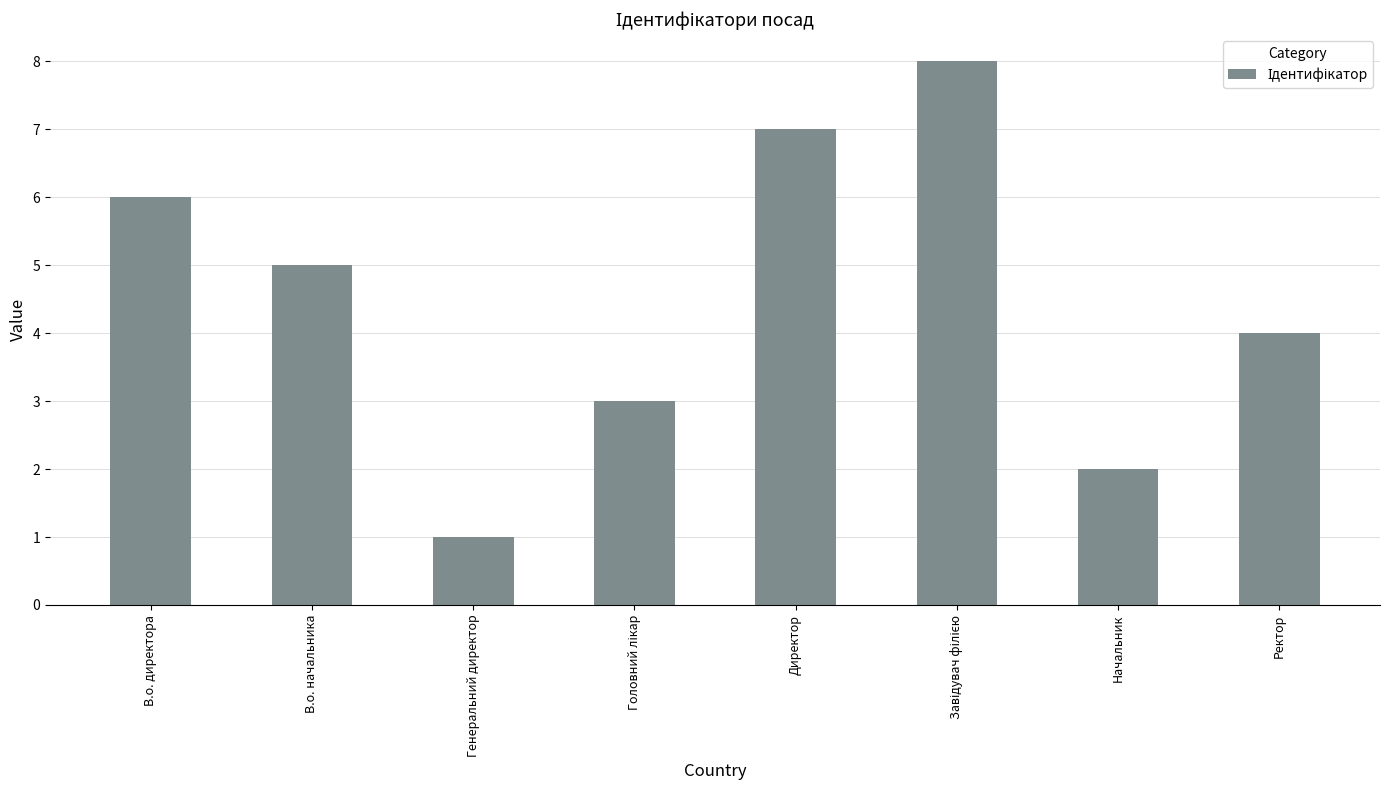

At which label is the value closest to 4?

Ректор